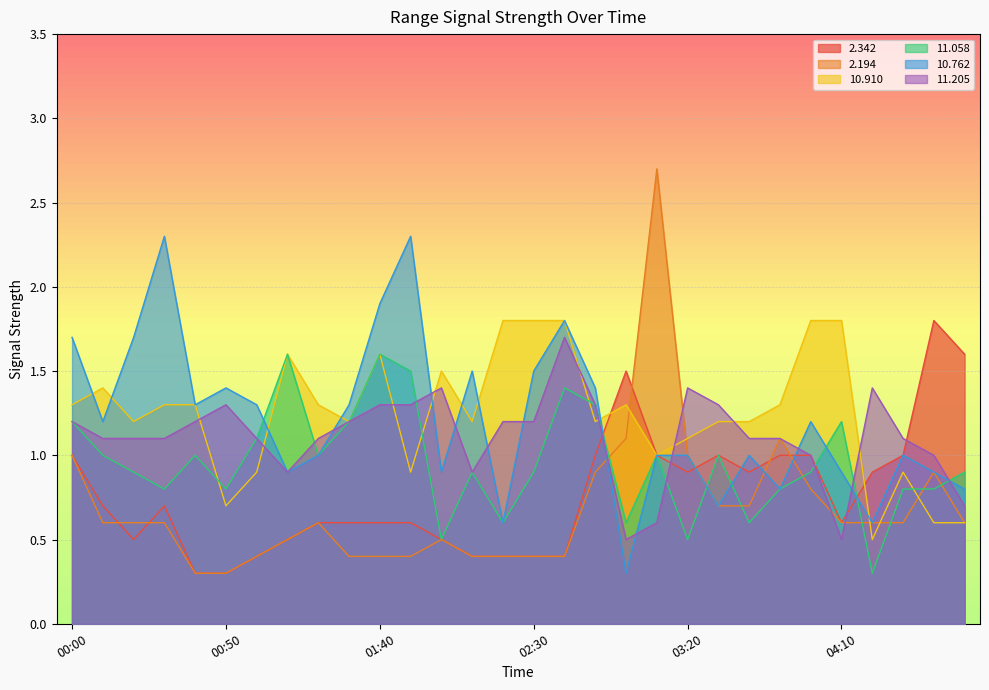

What position from the right is 02:20?

16